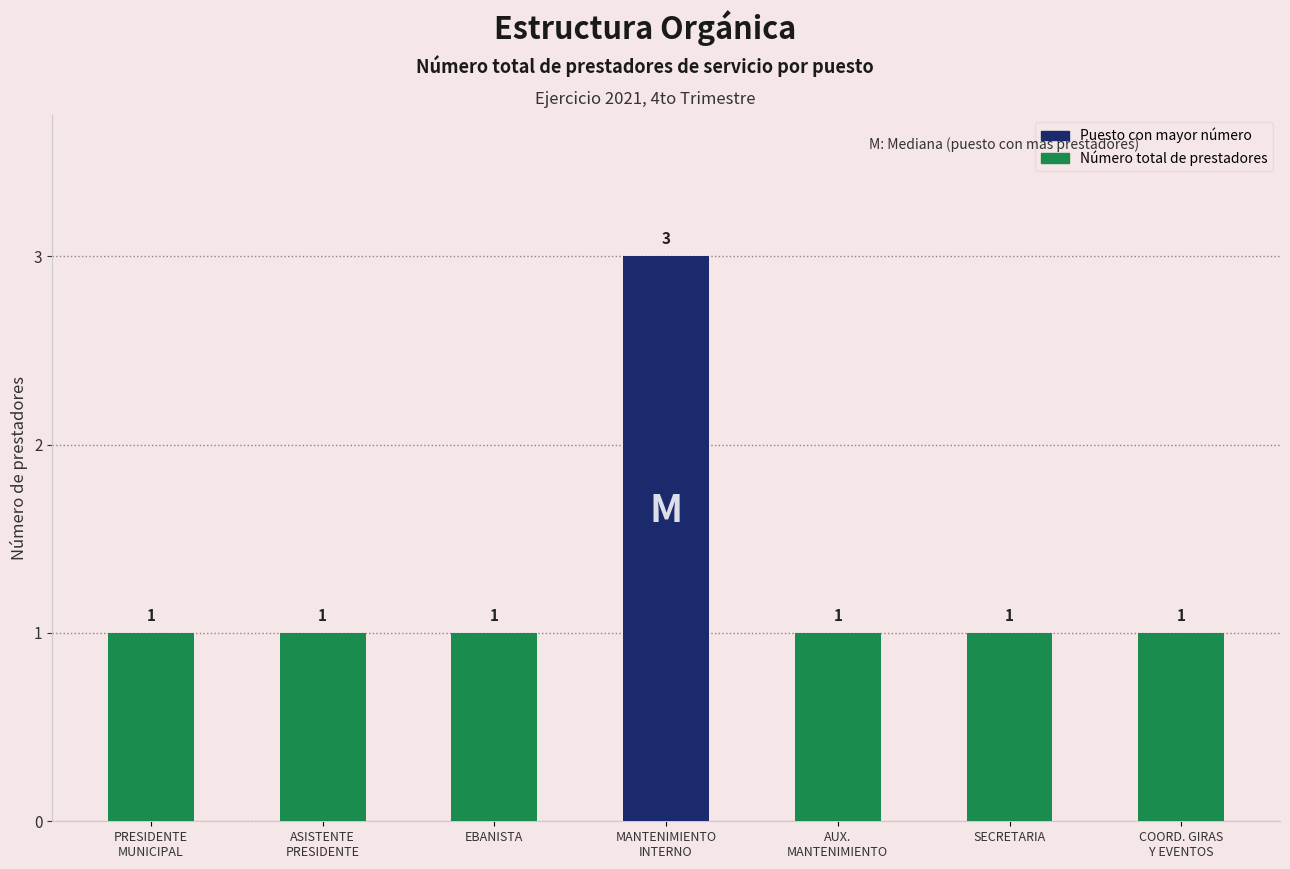

What is the average value?

1